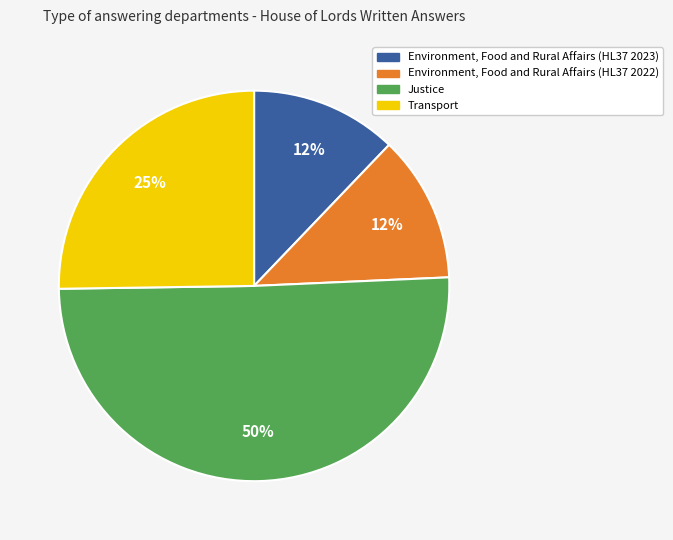

Does any single category account for the majority?

Yes